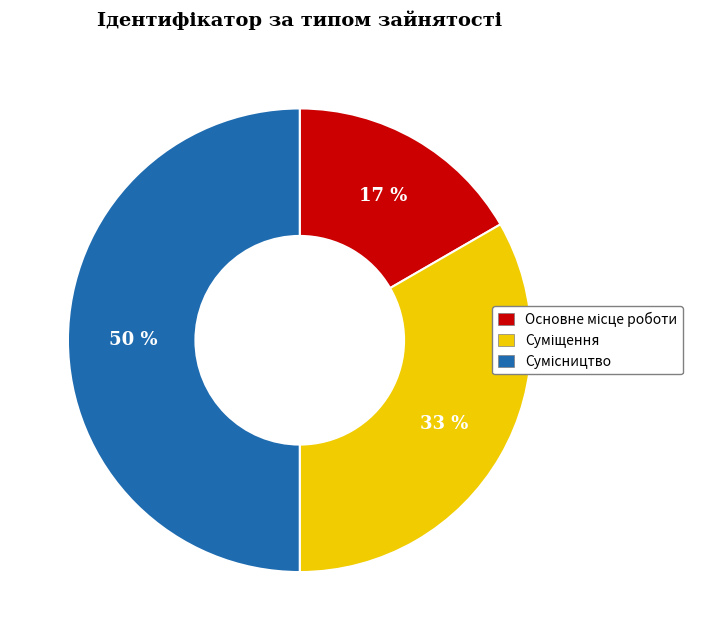

To the nearest percent, what is the average slice percentage?

33%